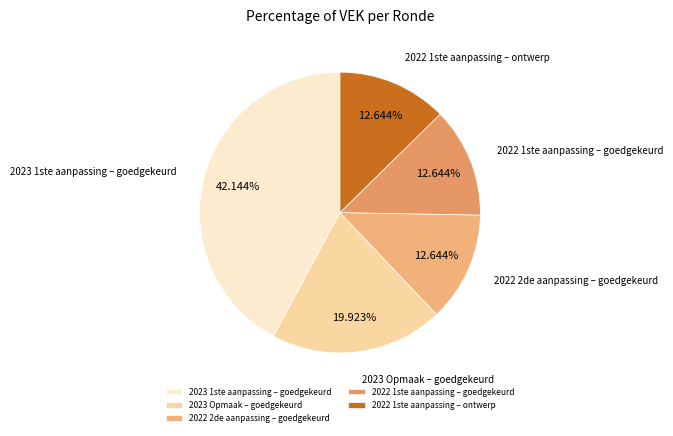

Does 2022 1ste aanpassing – ontwerp represent more than half of the total?

No